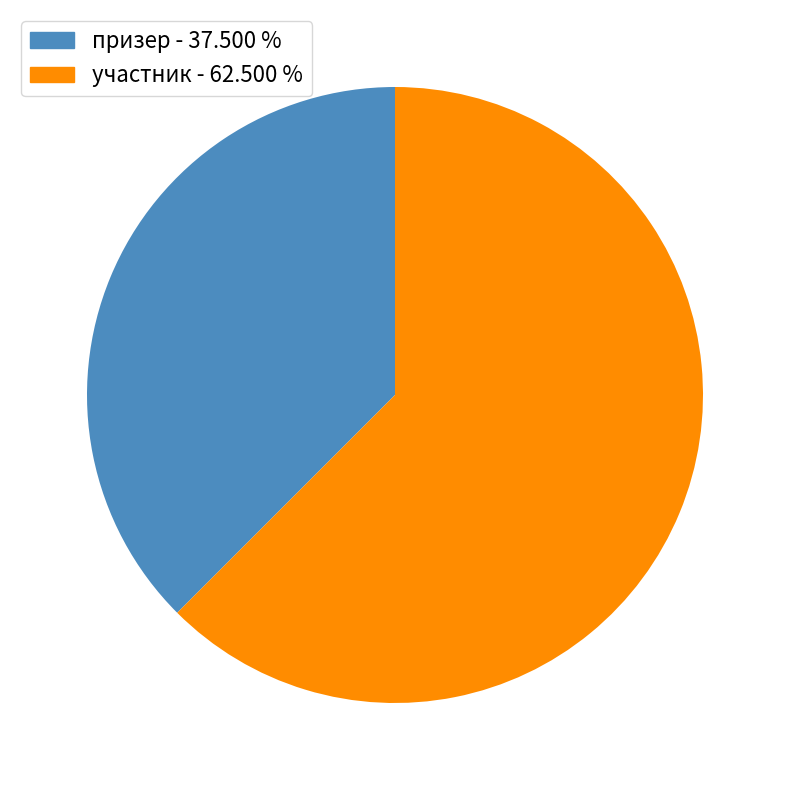

Combined, do призер and участник account for over 50%?

Yes